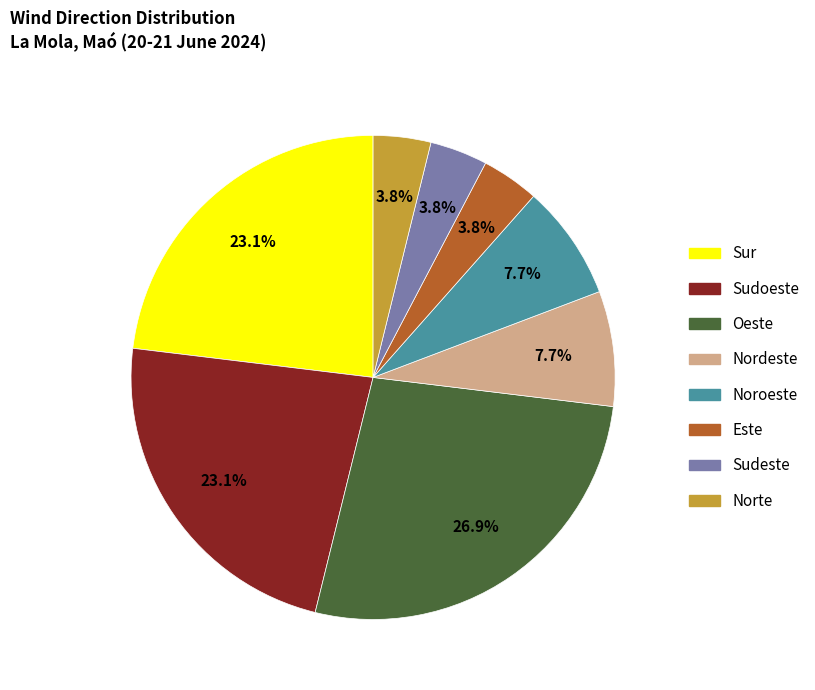

What percentage is NOT represented by Oeste?

73.1%